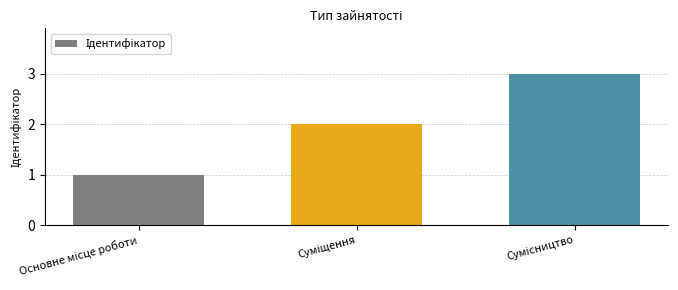

How many values are between 1 and 3?

3